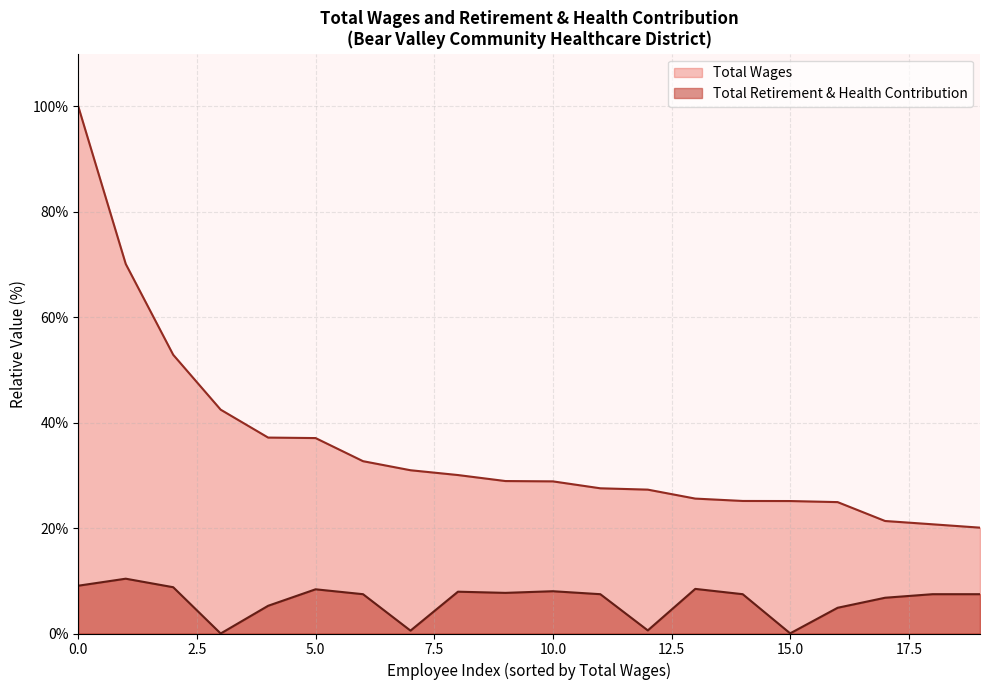

Does the chart have visible grid lines?

Yes